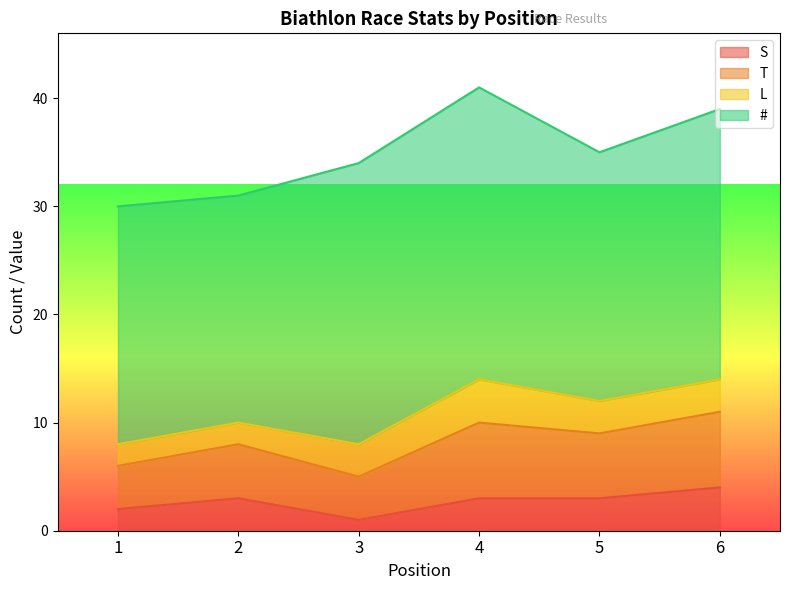

Count the S values in the range 2 to 3.

4